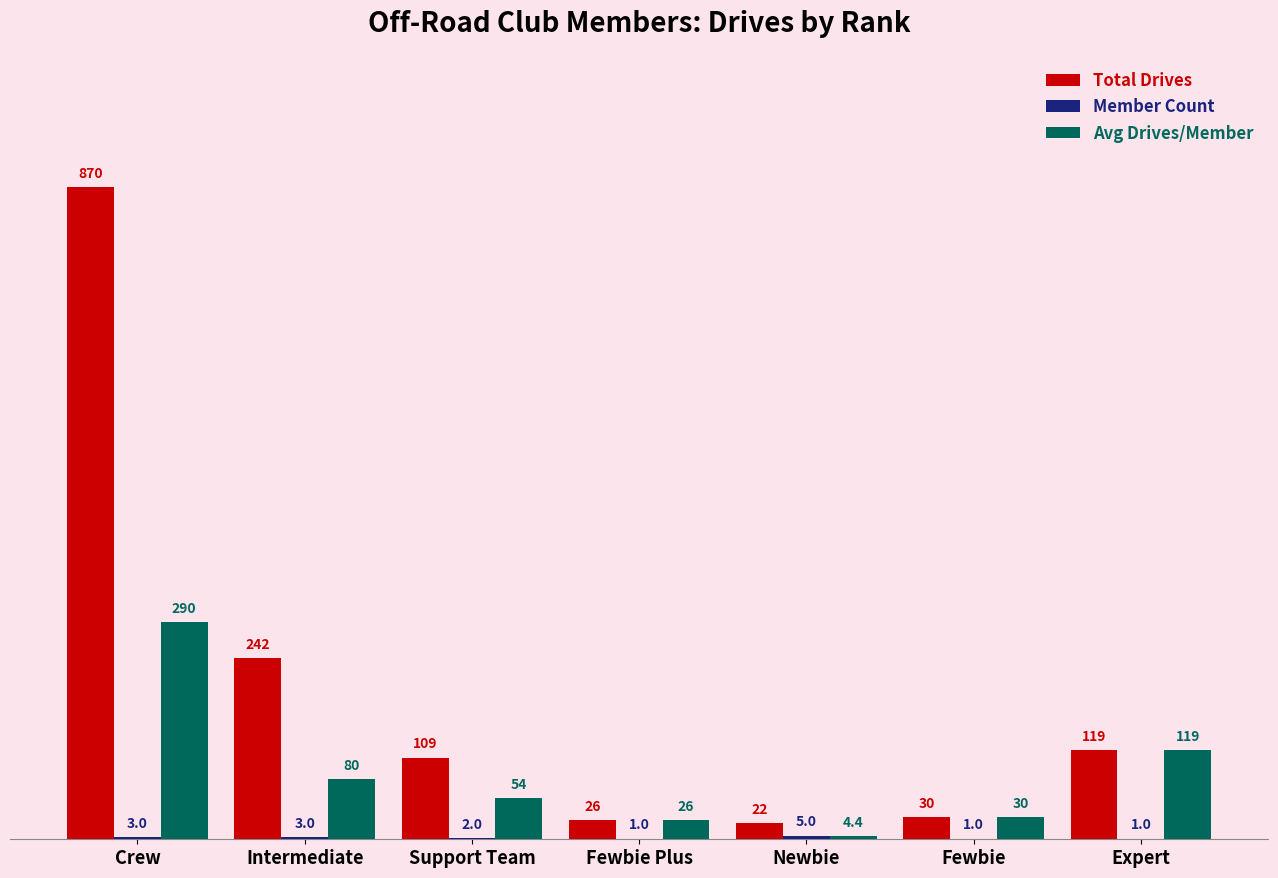

What is the maximum value shown in the chart?

870.0